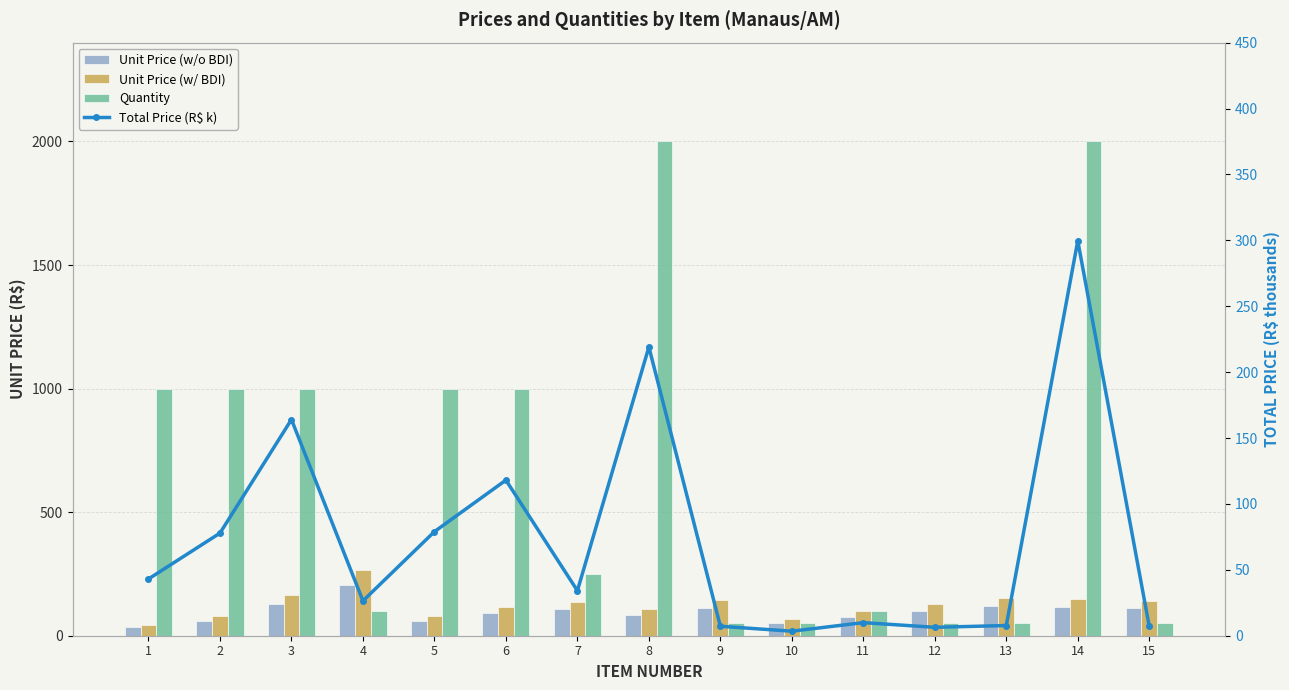

Is it true that Total Price (R$ k) equals 164.0 at 3?

True